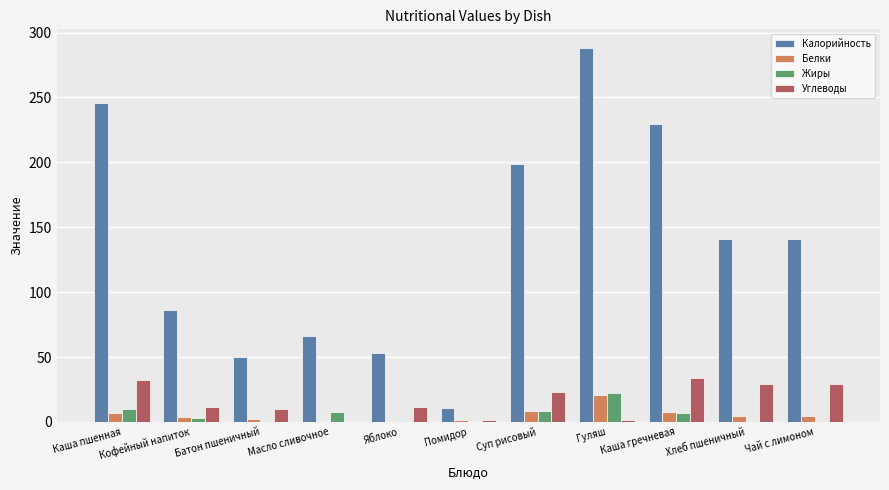

What is the sum of all Углеводы values?

184.7